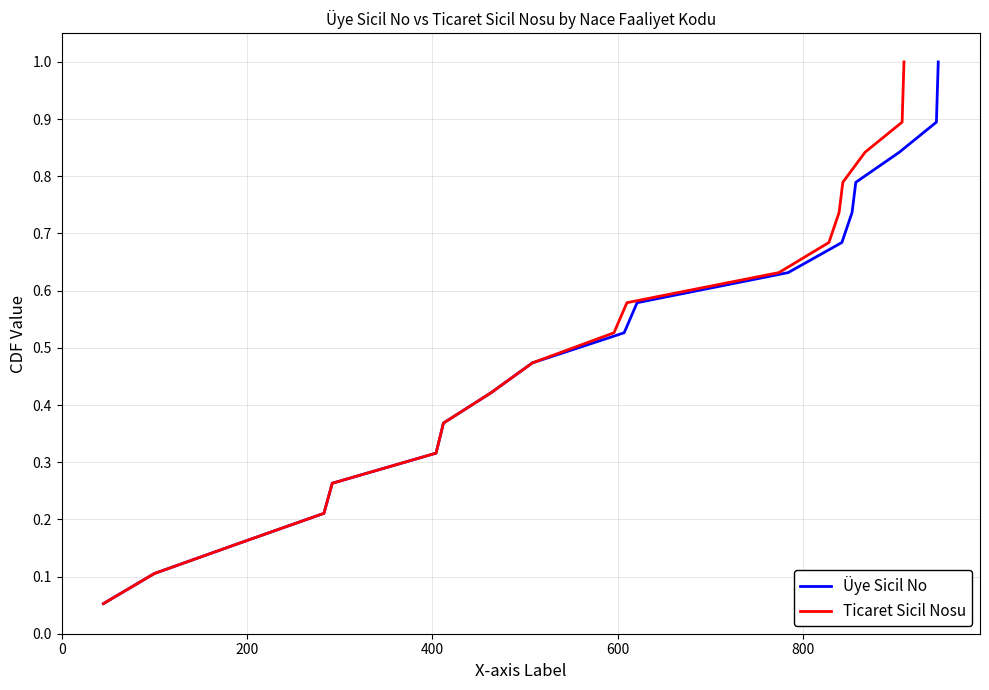

How many categories are shown in the chart?

19